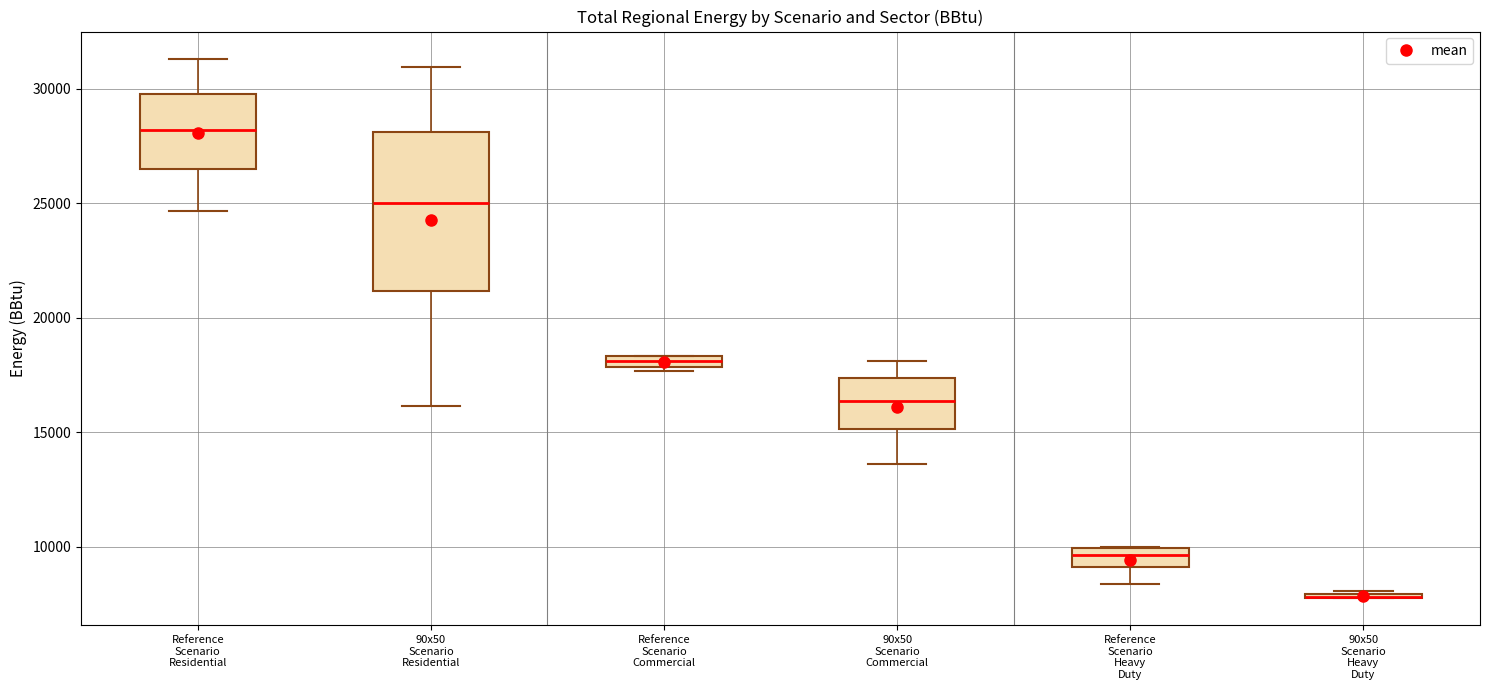

Where does the median line of the box for Reference Scenario Heavy Duty sit on the y-axis? The values are not printed on the chart, so give them approximately, as read against the axis.

9500